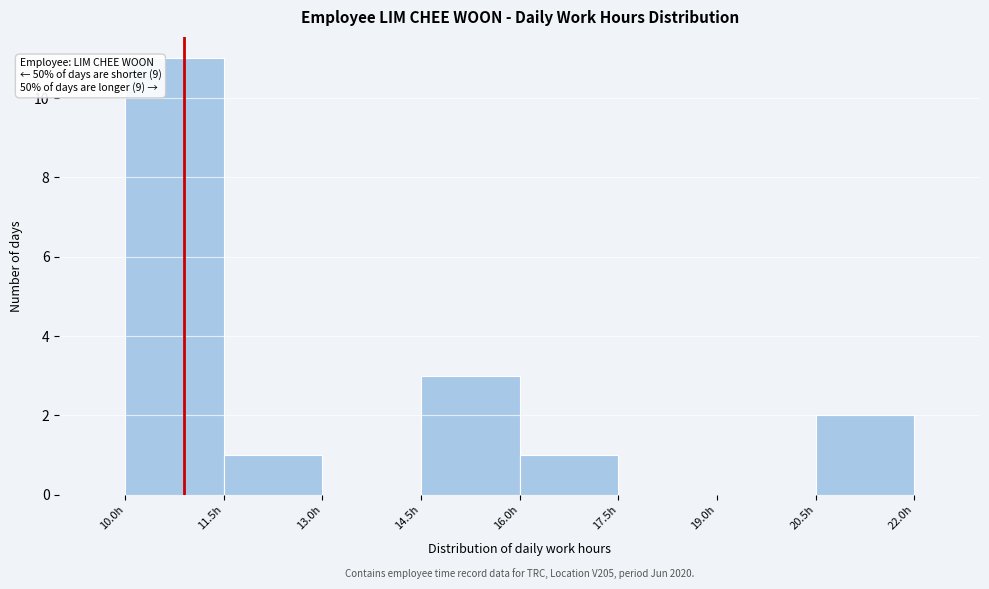

Over which range of the x-axis is the bar tallest?

10.0 to 11.5